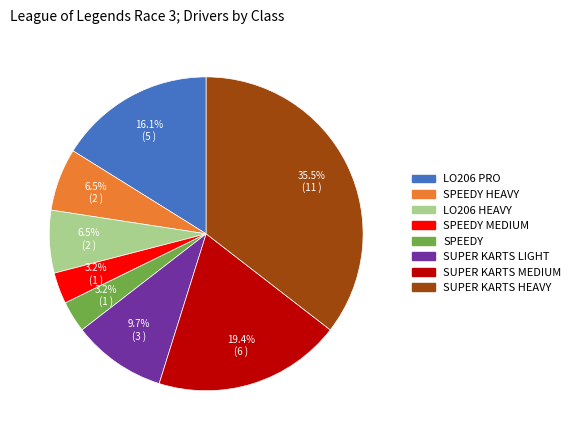

Is there a majority slice in this chart?

No